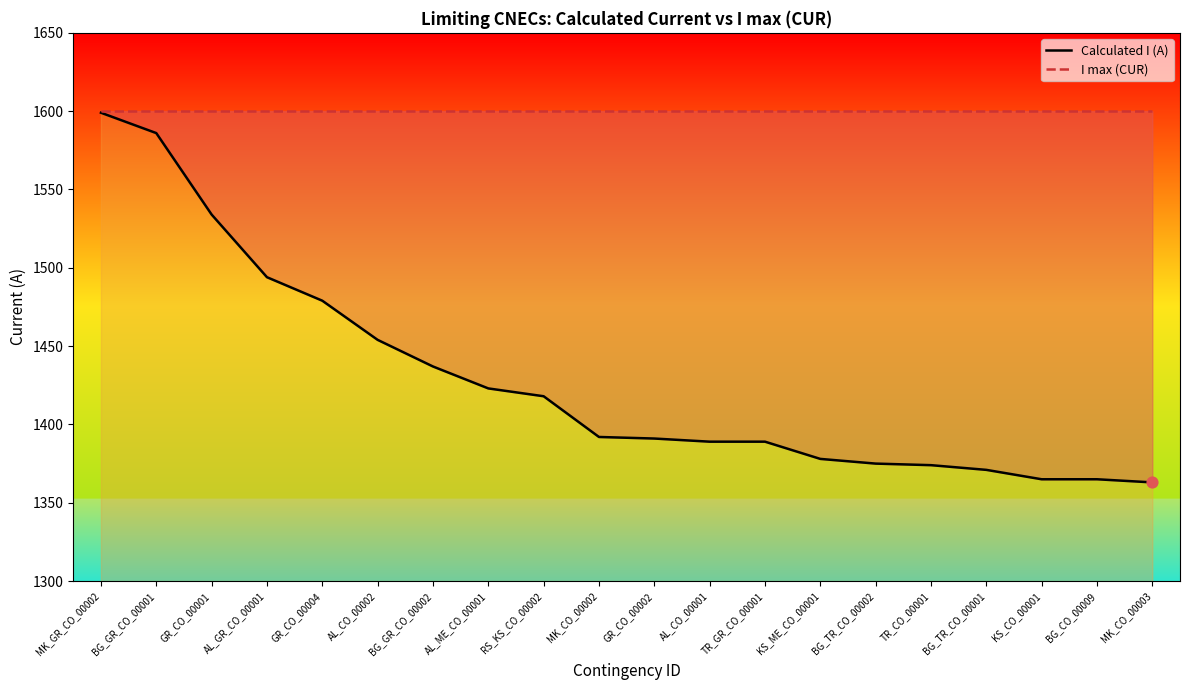

At how many categories does at least one series exceed 1508?

20